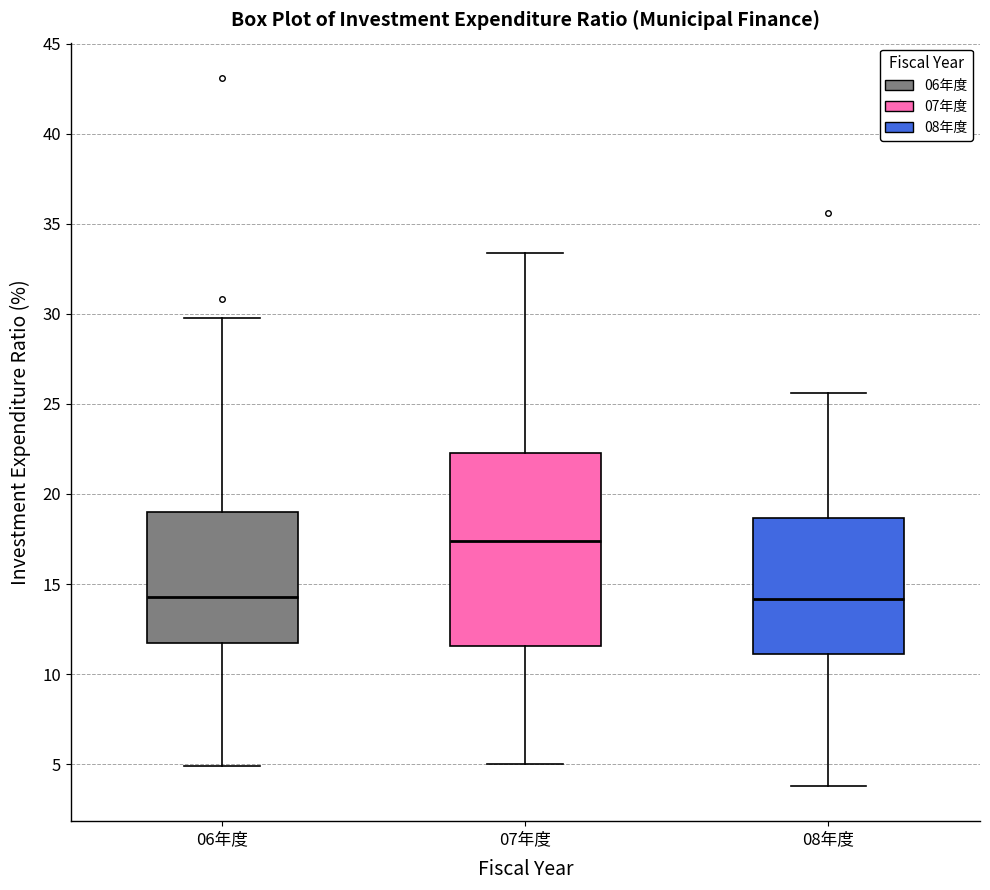

Reading left to right, read every box against the y-axis: the position of its median line, the range the box covers, and the ends of its whiskers. The values are not printed on the chart, so give them approximately, as read against the axis.

06年度: median 14.5, box 11.5 to 19.0, whiskers 5.0 to 30.0
07年度: median 17.5, box 11.5 to 22.5, whiskers 5.0 to 33.5
08年度: median 14.0, box 11.0 to 18.5, whiskers 4.0 to 25.5